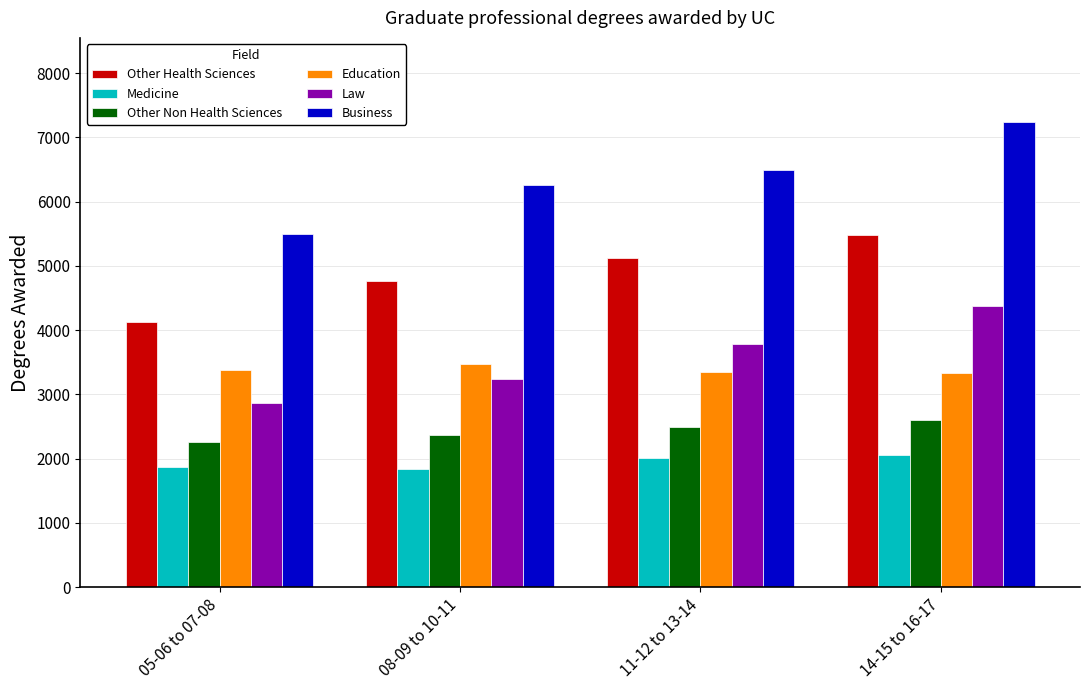

Where is Law nearest to the value 3627?

11-12 to 13-14